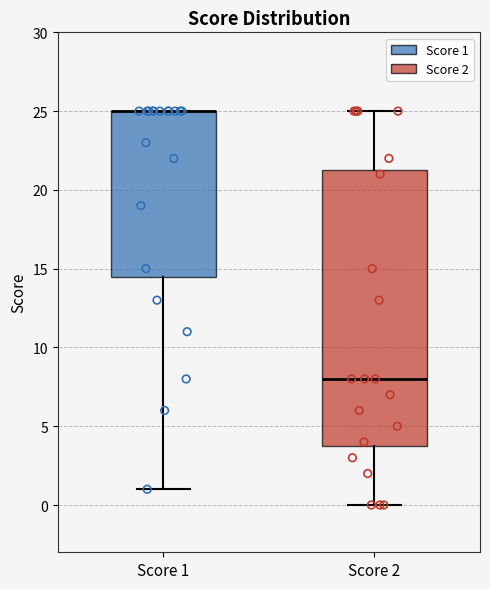

Where does the median line of the box for Score 2 sit on the y-axis? The values are not printed on the chart, so give them approximately, as read against the axis.

8.0